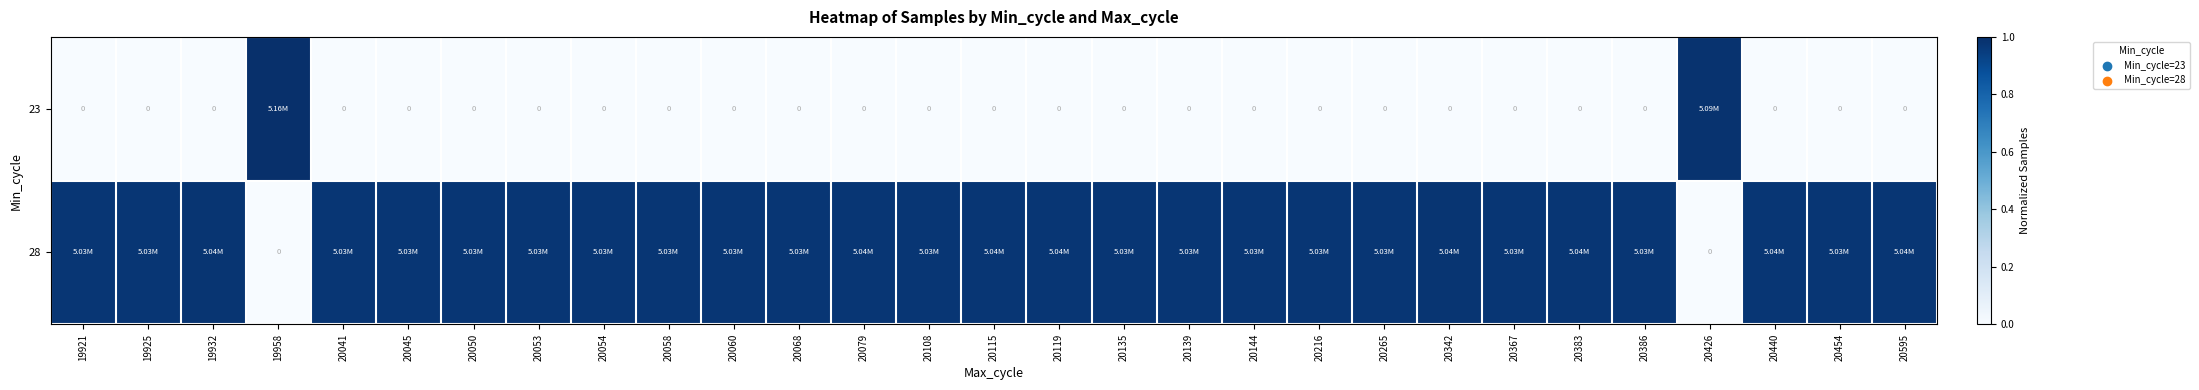

Which label corresponds to the smallest value in the chart?

19921